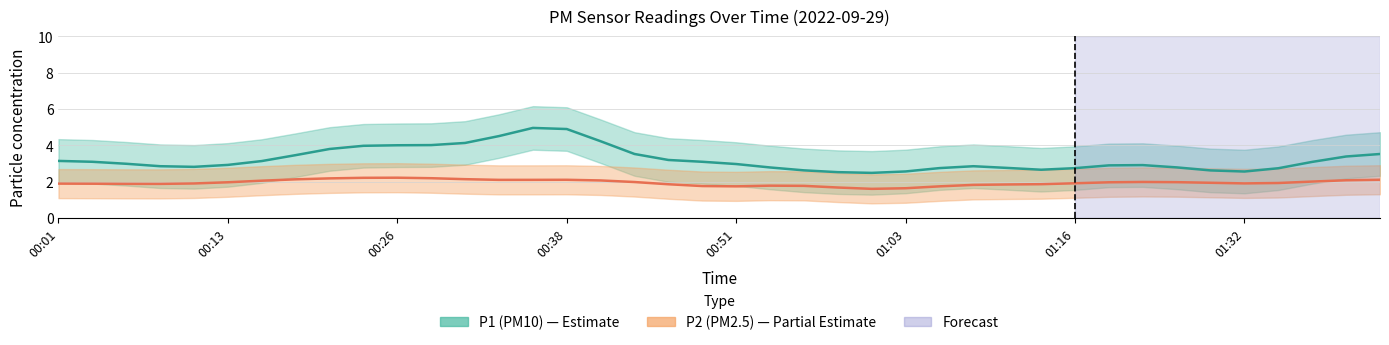

What is the label of the 5th point from the left?

00:11